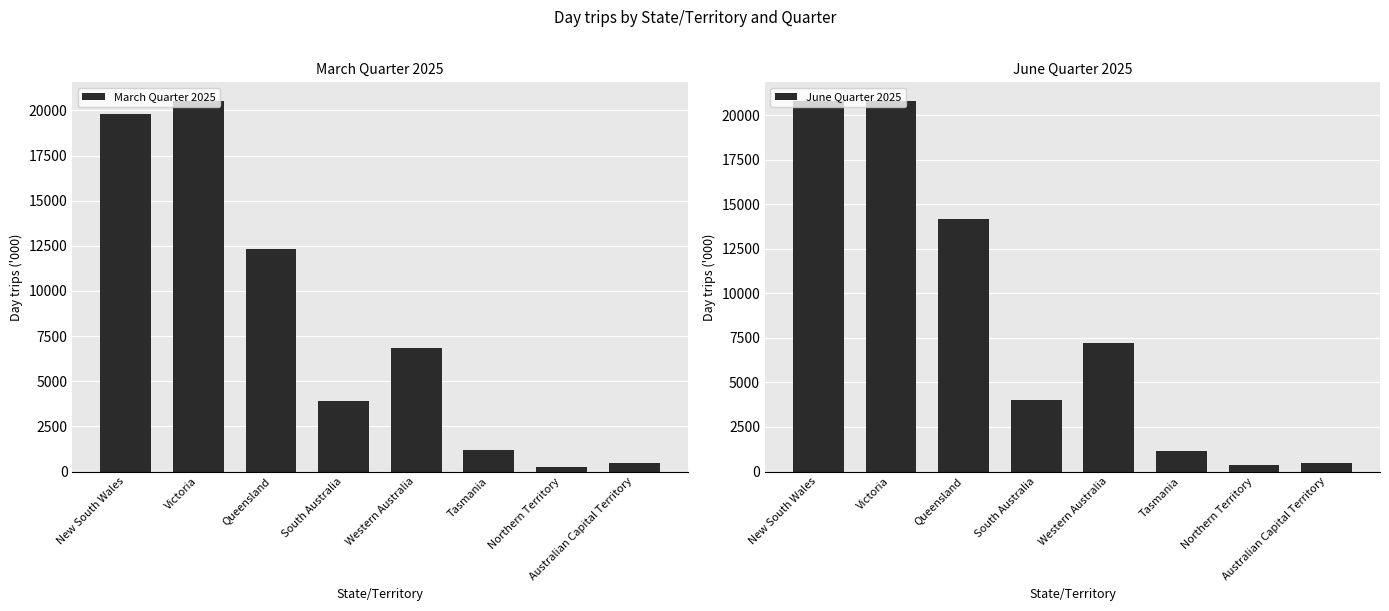

What is the maximum value shown in the chart?

20805.8